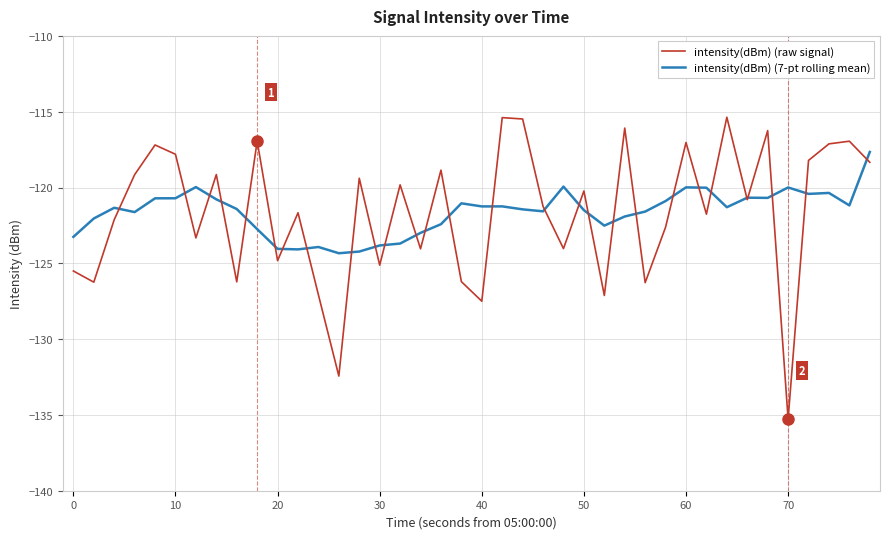

List the series in order of their peak value, lowest first.

intensity(dBm) (7-pt rolling mean), intensity(dBm) (raw signal)